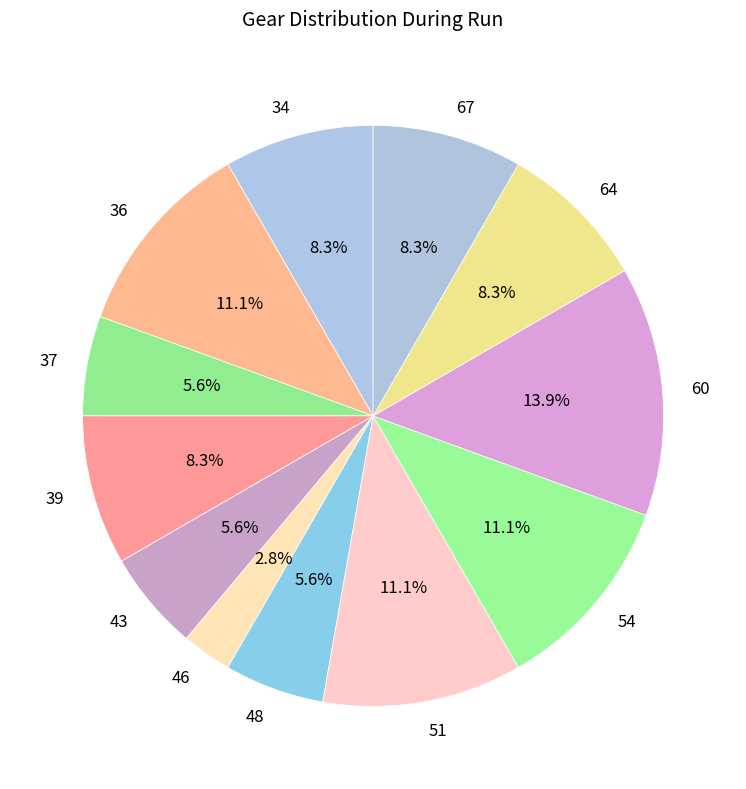

Combined, do 46 and 43 account for over 50%?

No